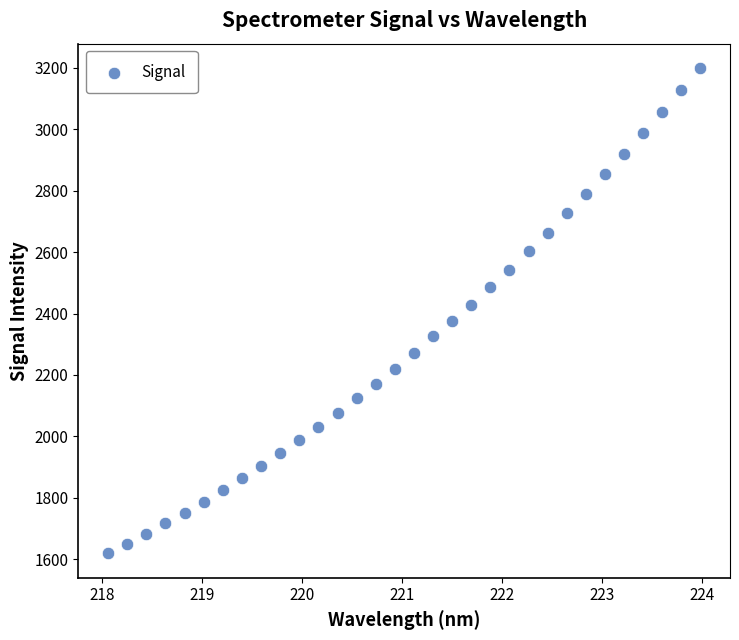

What is the range of Y values (max minus min)?

1579.6